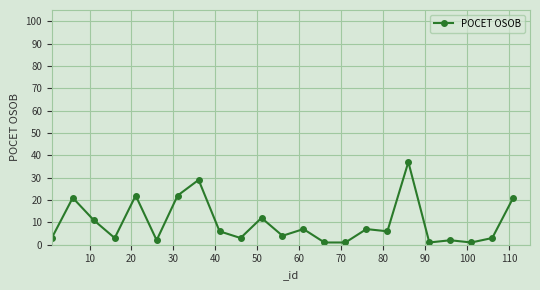

How many lines are shown in the chart?

1